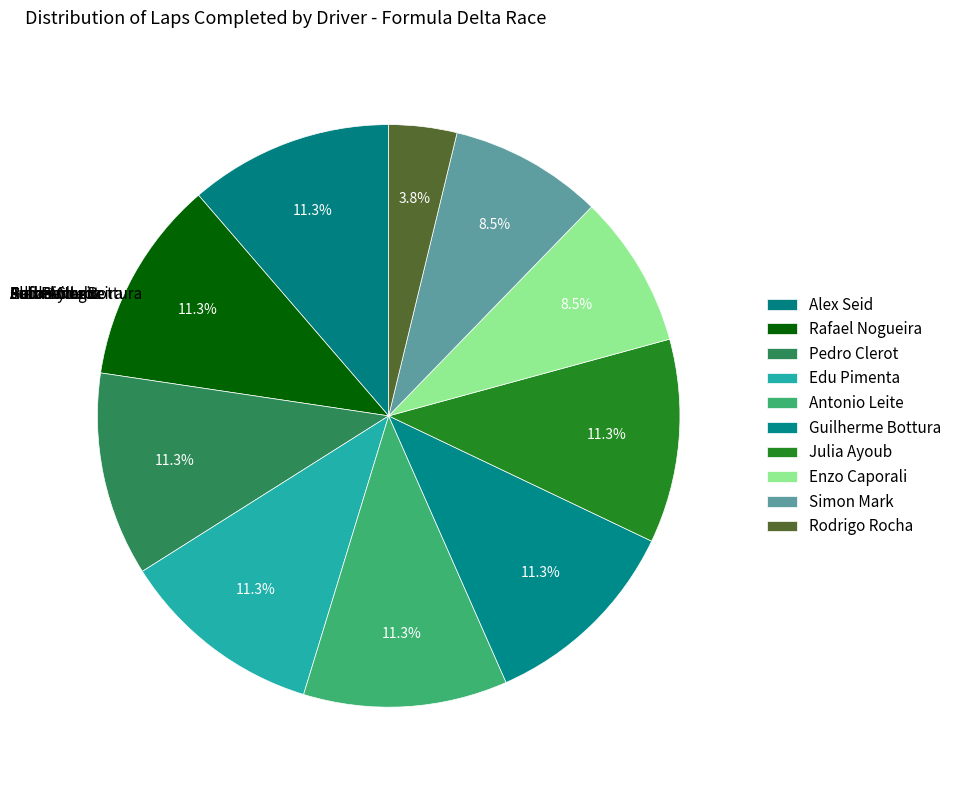

How many slices are in this pie chart?

10